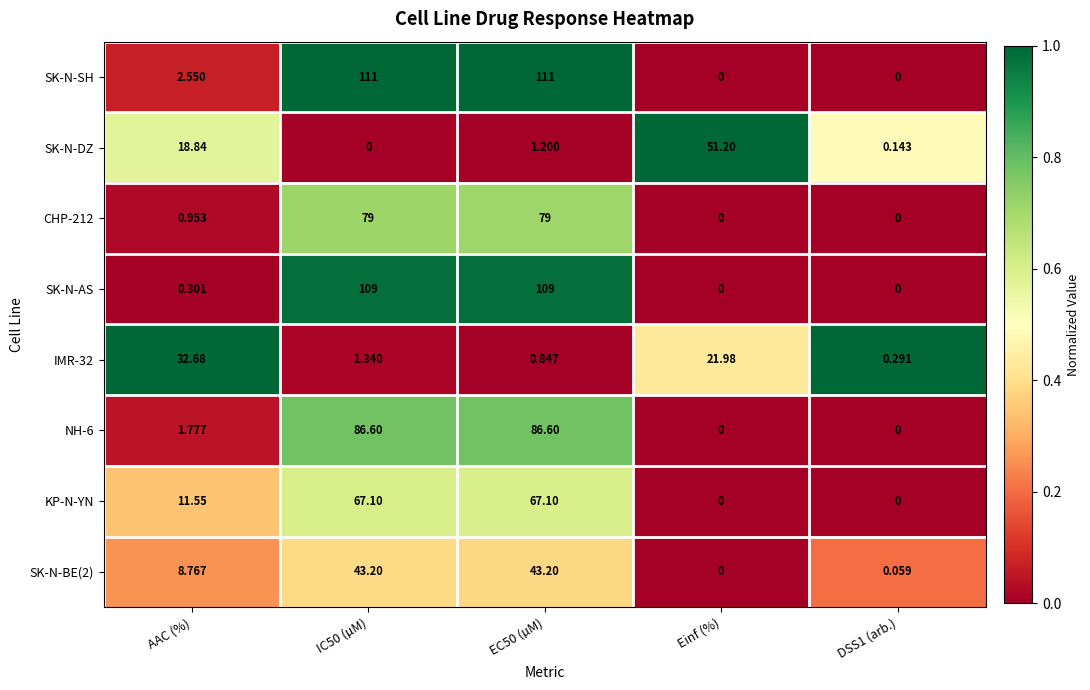

Which series has the largest range (max minus min)?

SK-N-SH